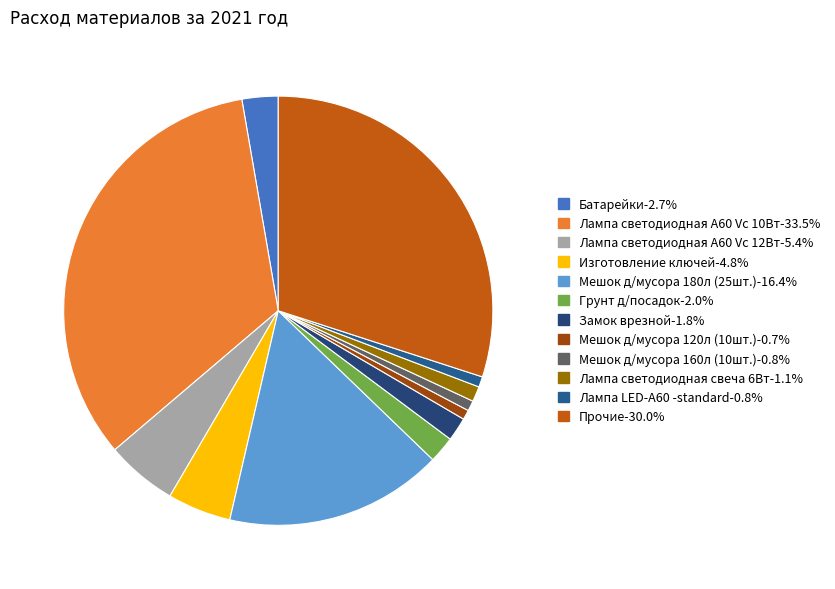

Is it true that Изготовление ключей is 1% of the pie?

False